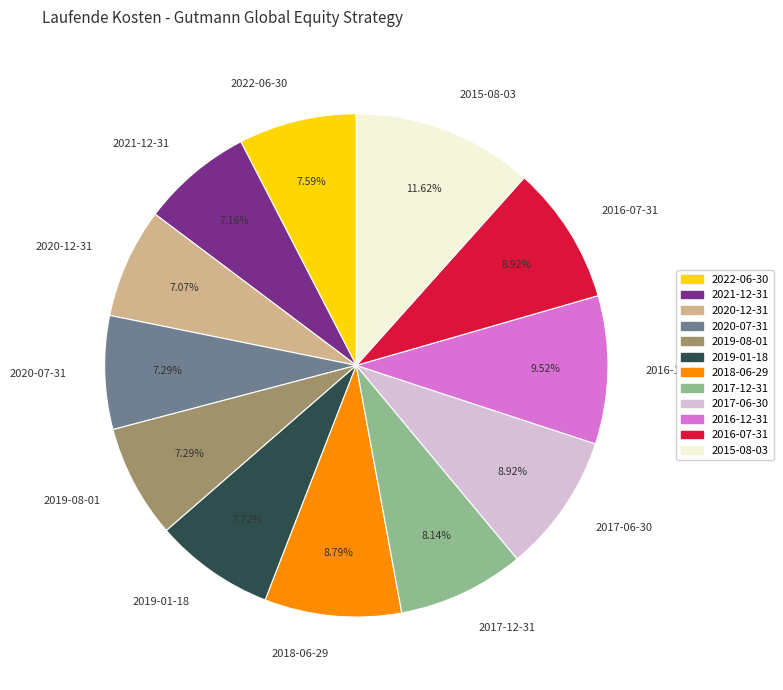

What percentage do 2017-06-30 and 2015-08-03 together represent?

20.5%